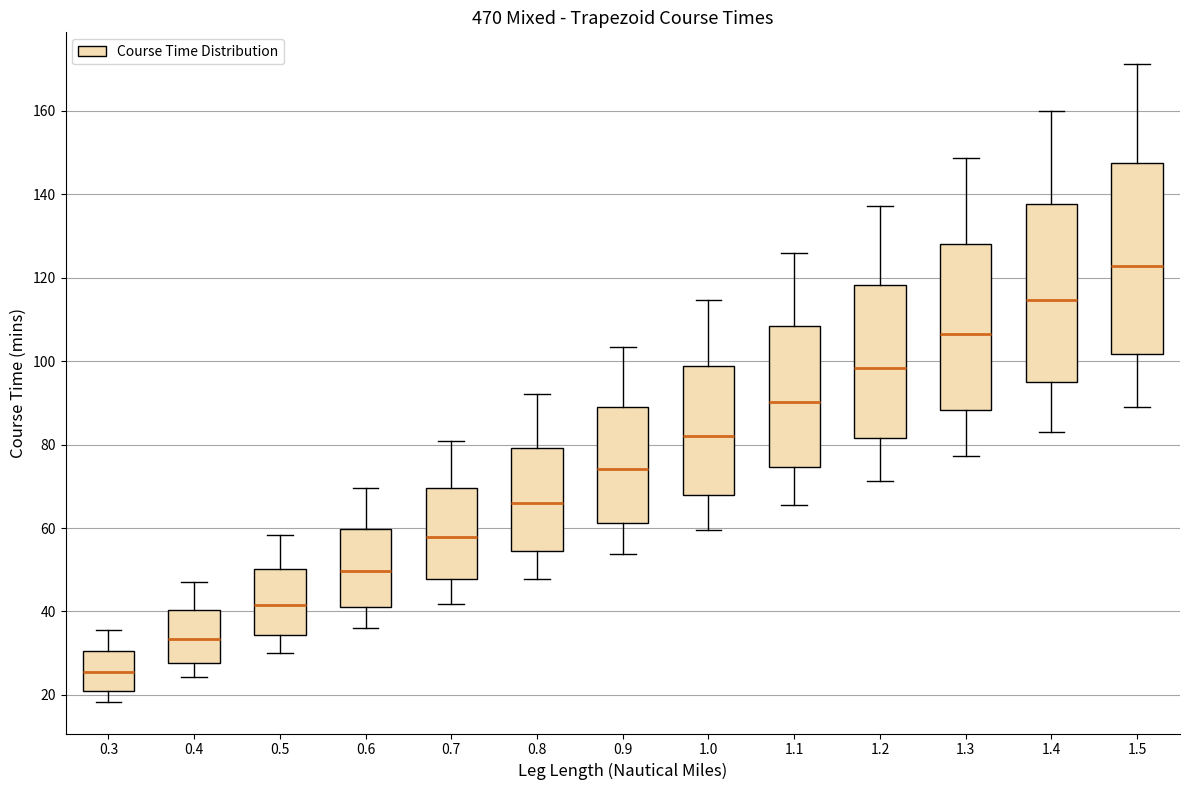

Comparing the boxes themselves (not the whiskers), which one is the tallest?

1.5